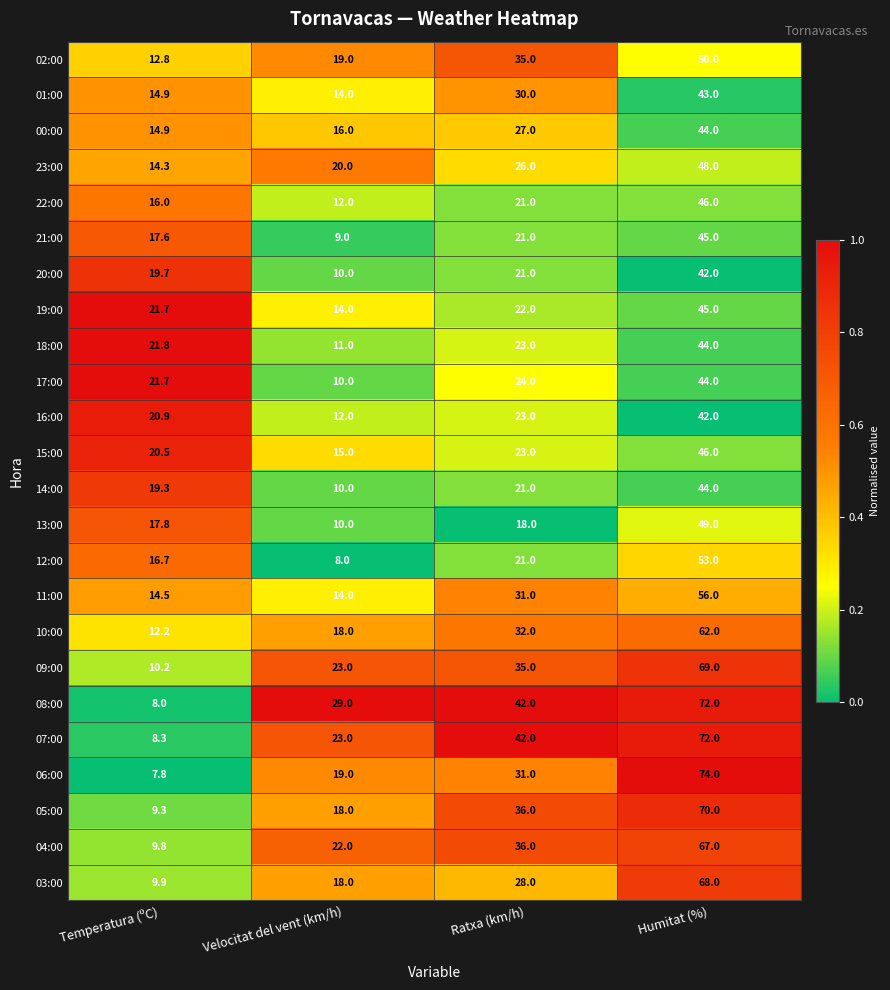

What is the average value of the 23:00 series?

27.1